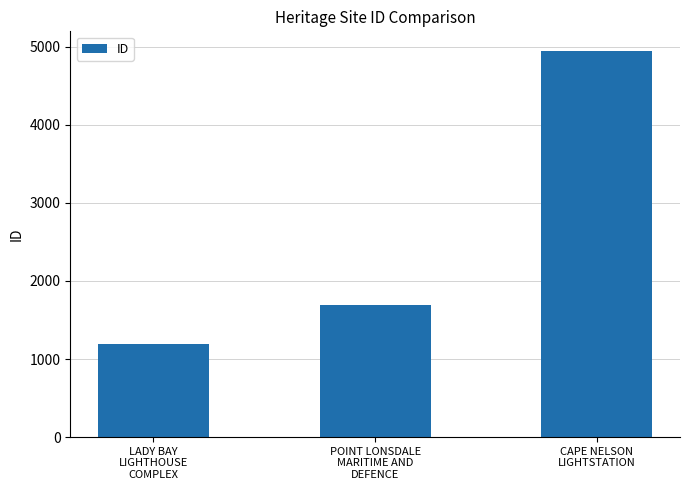

What is the ratio of the value at POINT LONSDALE
MARITIME AND
DEFENCE to the value at LADY BAY
LIGHTHOUSE
COMPLEX?

1.4